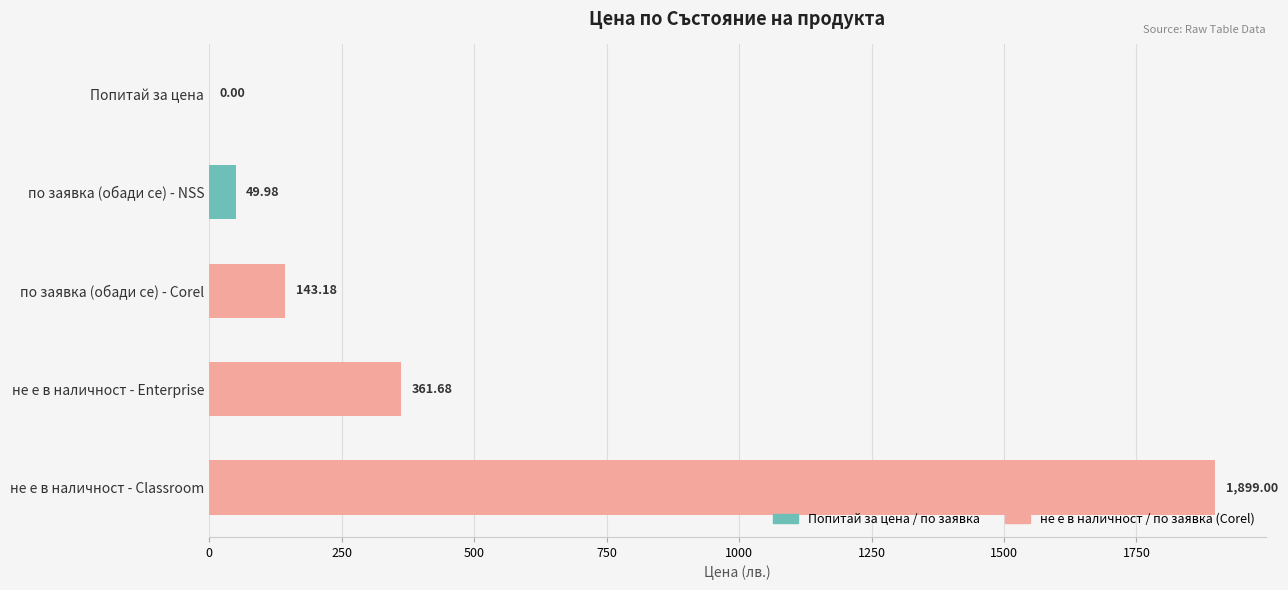

What is the change in value from не е в наличност - Enterprise to не е в наличност - Classroom?

+1537.3